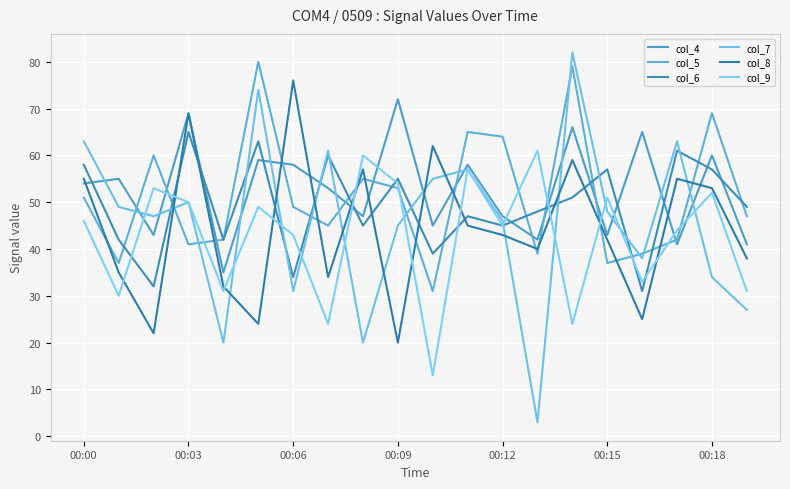

Reading left to right, list all the values displayed in this chart.

col_4: 54	55	43	69	35	59	58	53	47	72	45	58	47	42	66	43	65	41	60	41
col_5: 51	37	60	41	42	80	49	45	55	53	31	65	64	39	79	37	39	42	69	47
col_6: 58	42	32	65	42	63	34	60	45	55	39	47	45	48	51	57	31	61	57	49
col_7: 63	49	47	50	20	74	31	61	20	45	55	57	46	3	82	48	38	63	34	27
col_8: 55	35	22	69	32	24	76	34	57	20	62	45	43	40	59	42	25	55	53	38
col_9: 46	30	53	50	31	49	43	24	60	54	13	57	45	61	24	51	33	44	52	31